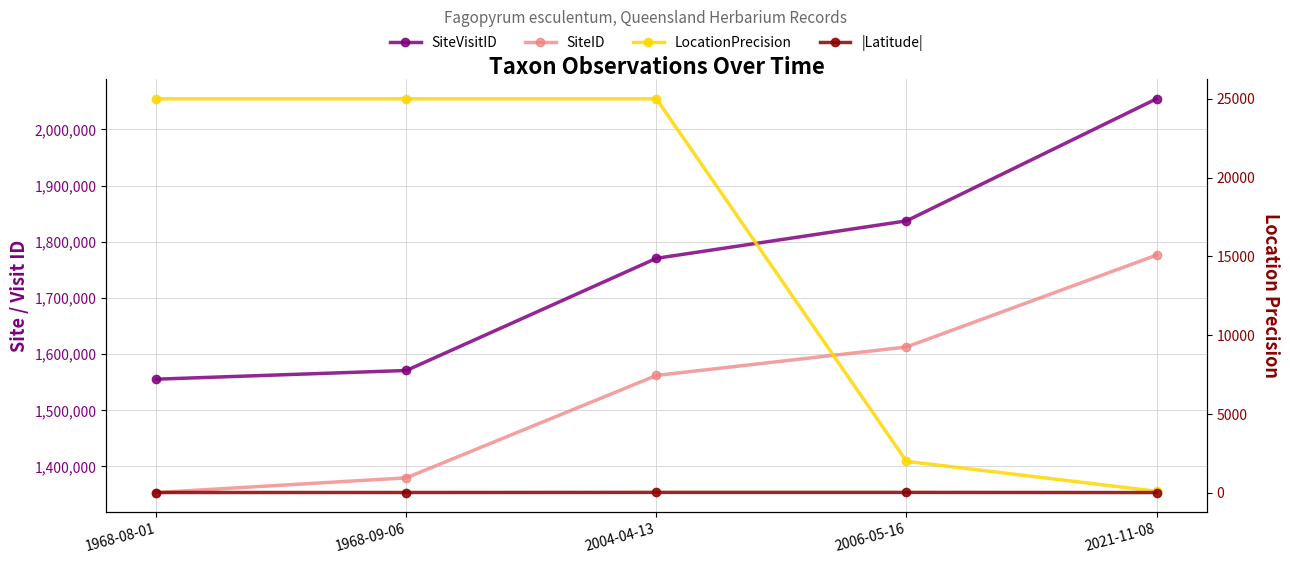

At 2004-04-13, list the series in order from largest to smallest.

SiteVisitID, SiteID, LocationPrecision, |Latitude|